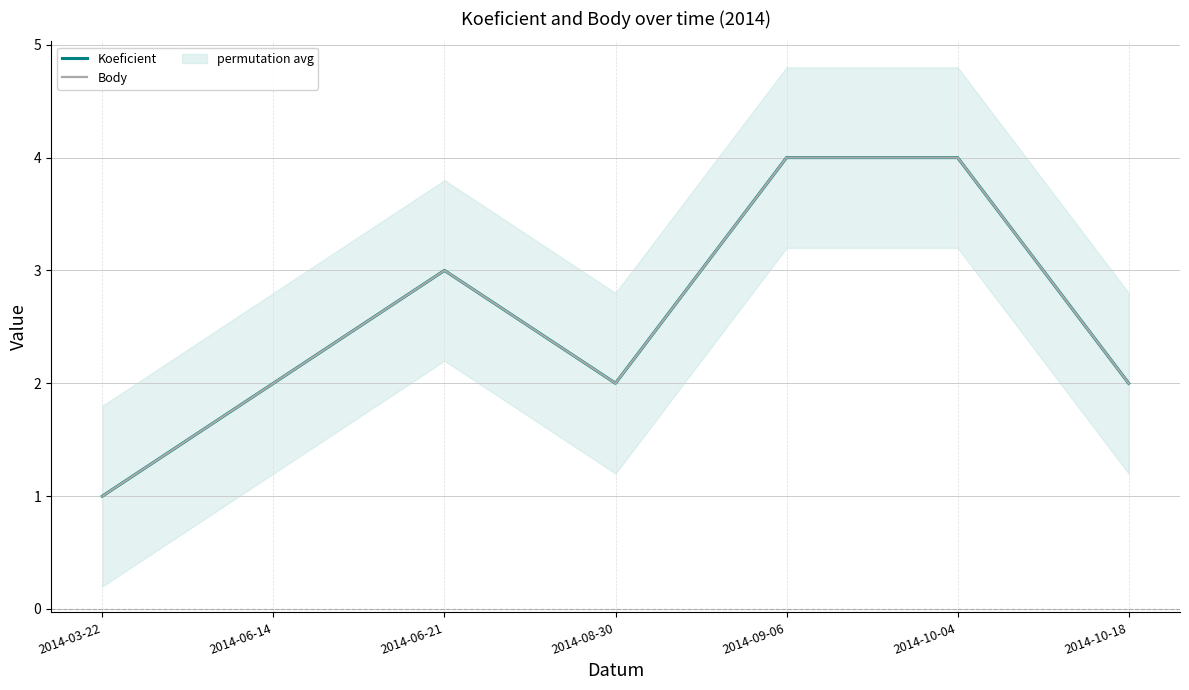

At which label does Body reach its peak?

2014-09-06